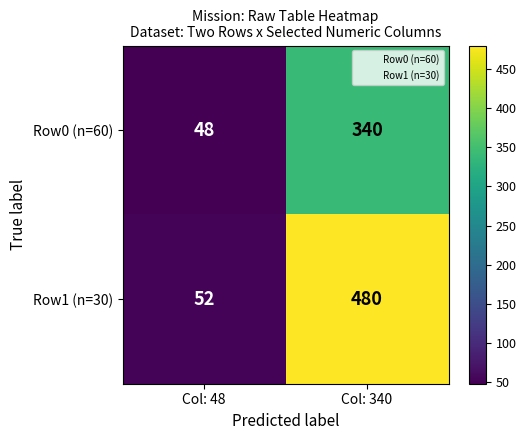

Where is Row0 (n=60) nearest to the value 194?

Col: 48